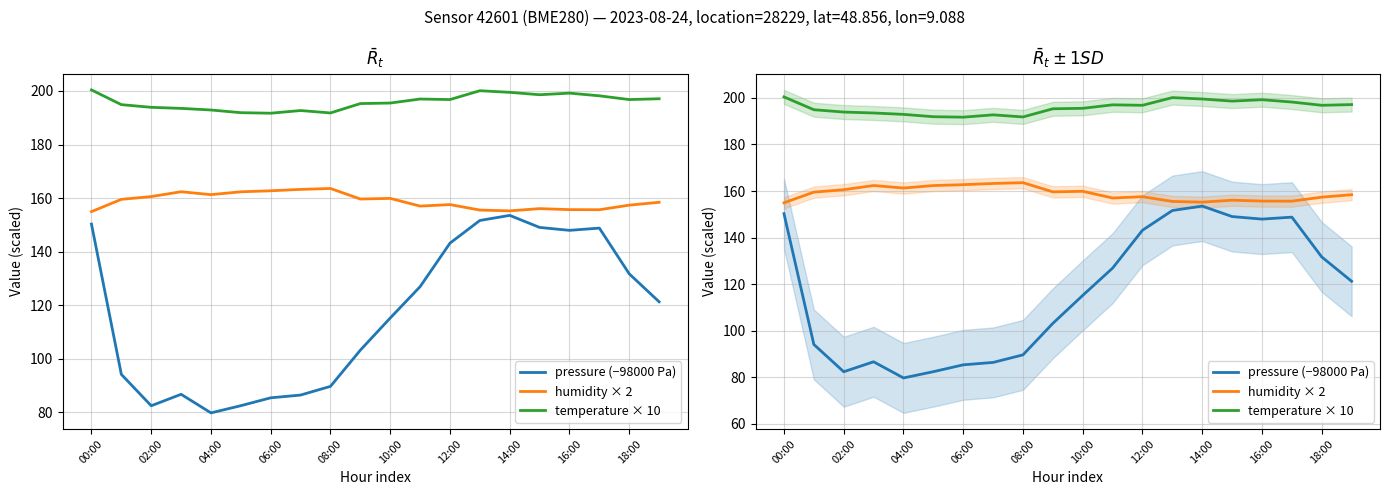

Is the value of temperature × 10 at 16:00 greater than the value of pressure (−98000 Pa) at 06:00?

Yes